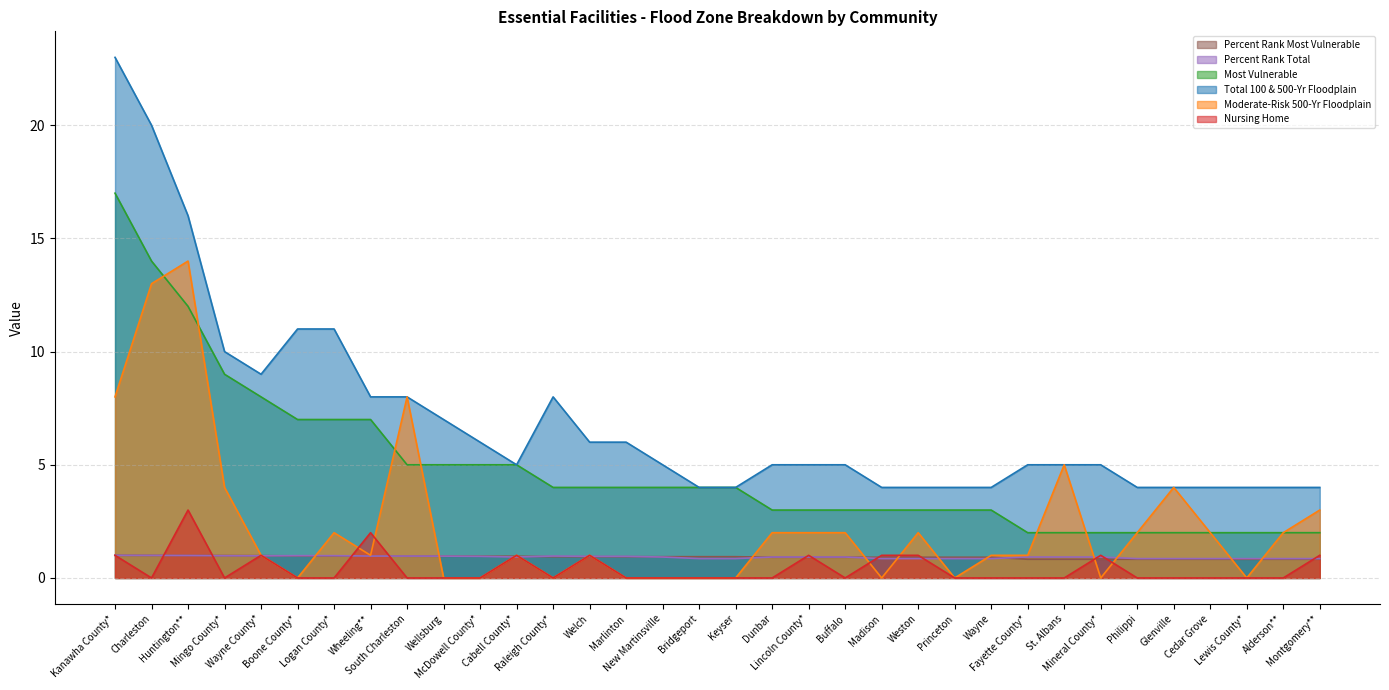

What is the difference between the maximum and minimum values in the Most Vulnerable series?

15.0